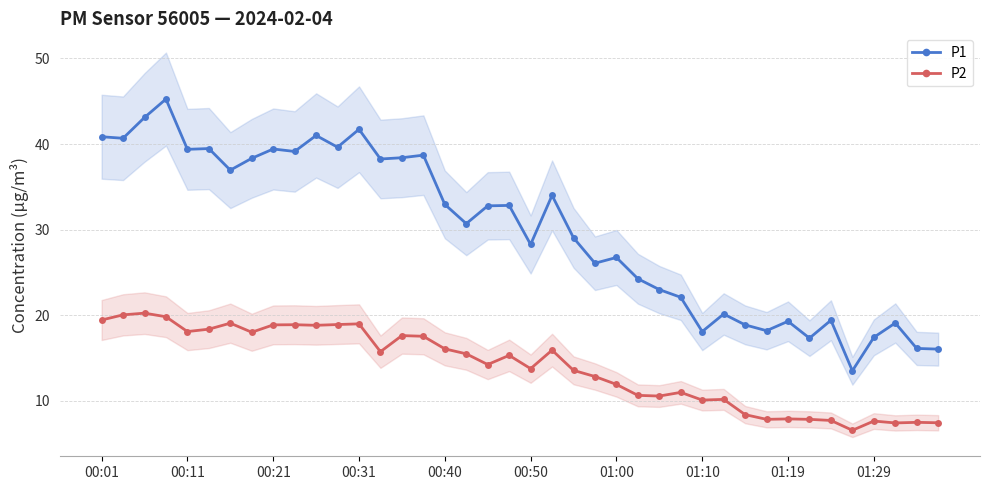

What are all the series names shown in the legend?

P1, P2